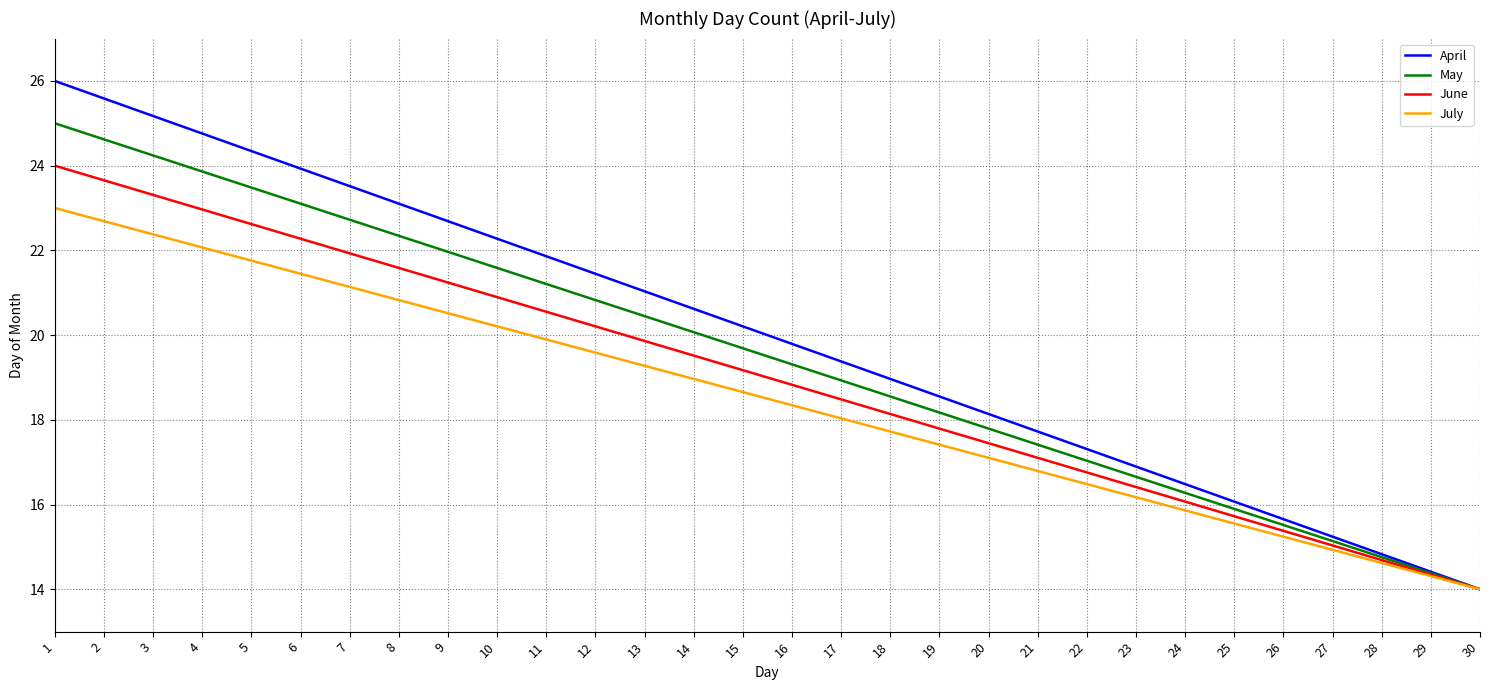

Which series has the largest range (max minus min)?

April